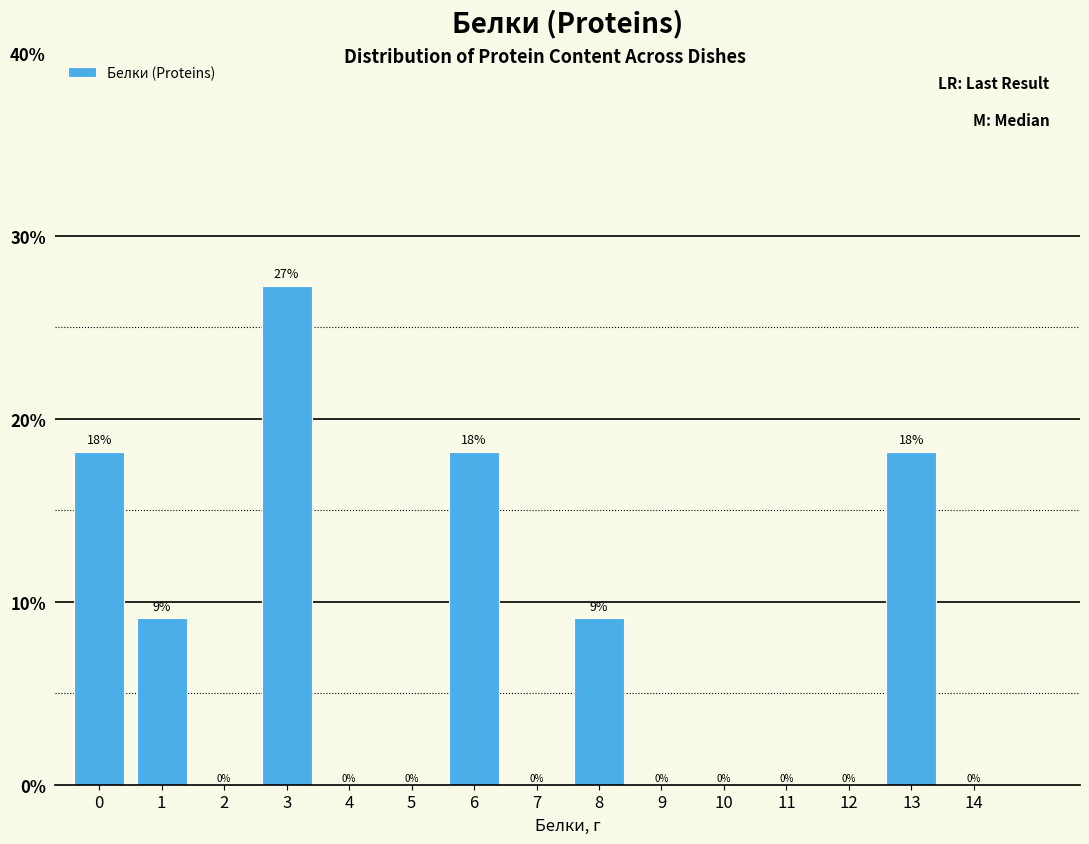

Read the value at 8.

9.1